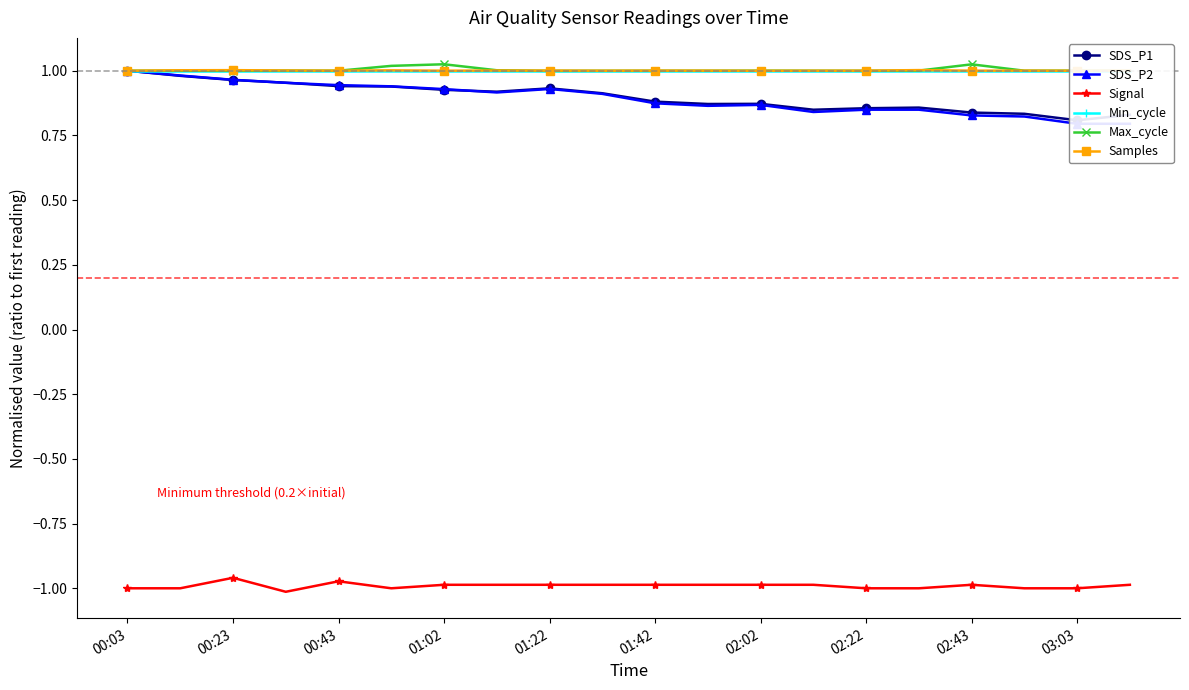

True or false: Signal and Samples intersect in this chart.

False